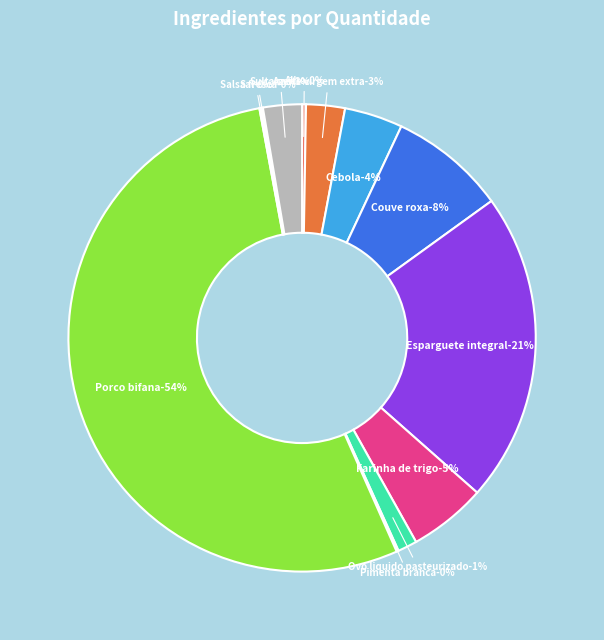

How many slices are in this pie chart?

12